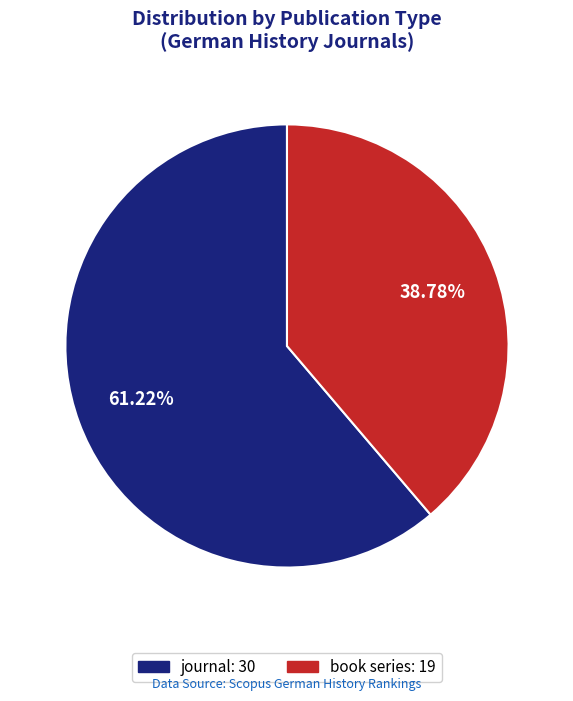

Which has a higher value, book series or journal?

journal